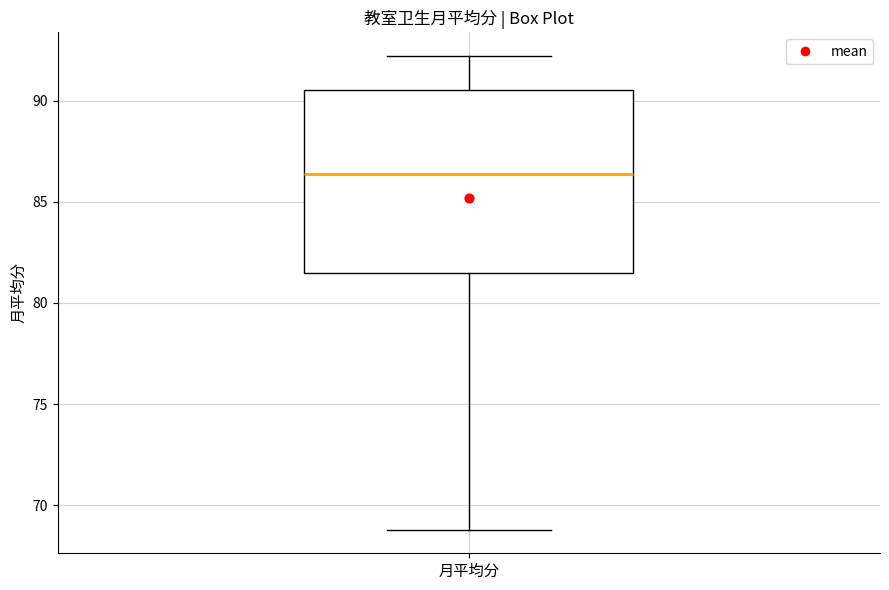

Transcribe this box plot: give where the median line is, the range the box spans, and where the two whiskers end, as read against the y-axis. The values are not printed on the chart, so give them approximately, as read against the axis.

median 86.5, box 81.5 to 90.5, whiskers 69.0 to 92.0